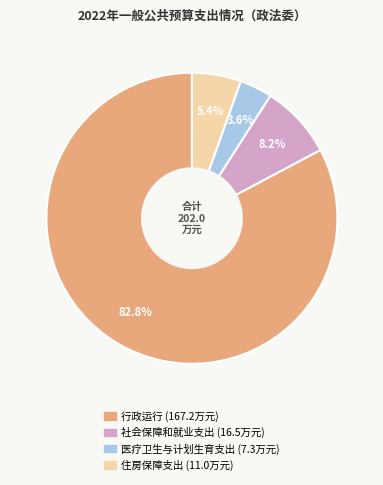

Which slice is the largest?

行政运行